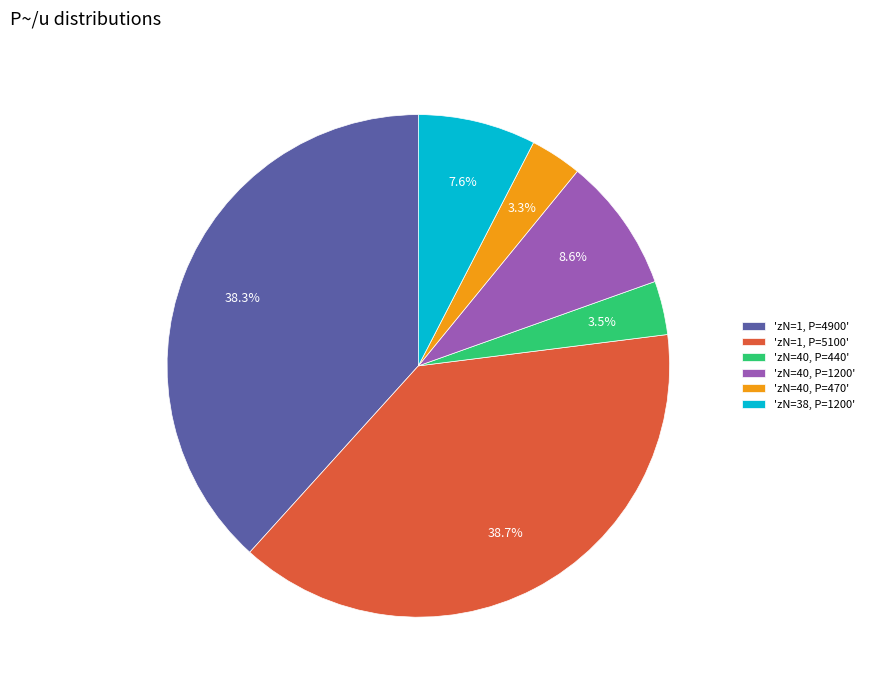

How many slices are in this pie chart?

6